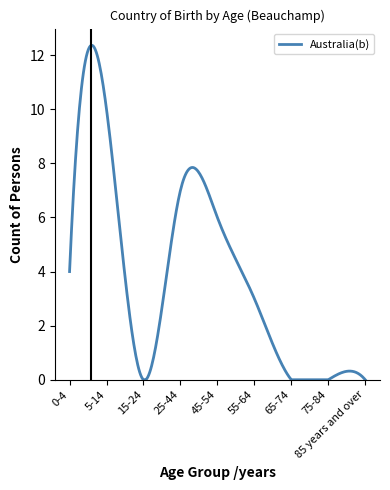

What is the greatest value displayed?

12.4